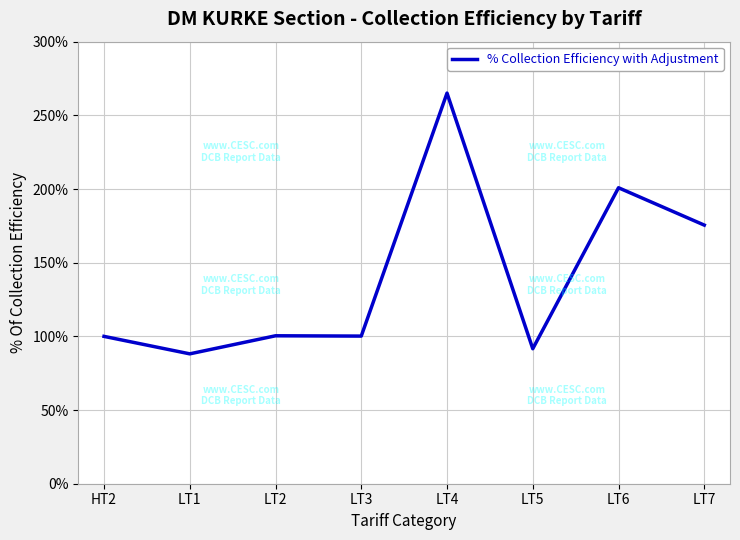

Does the chart have visible grid lines?

Yes